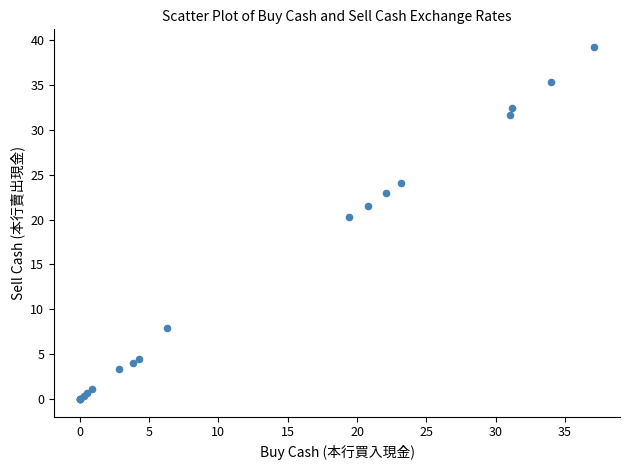

What Y value in the scatter plot is closest to 19?

20.3